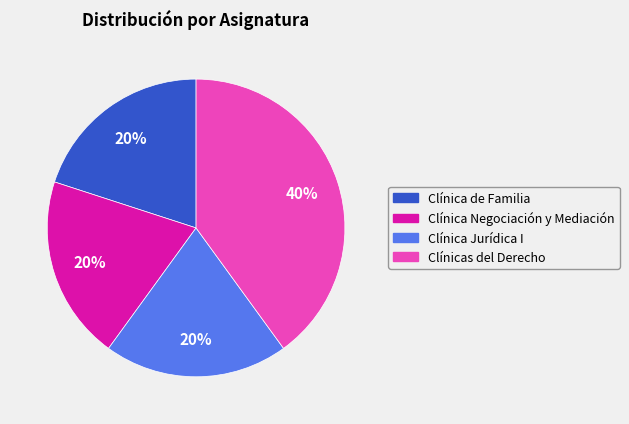

What is the ratio of the value at Clínicas del Derecho to the value at Clínica de Familia?

2.0